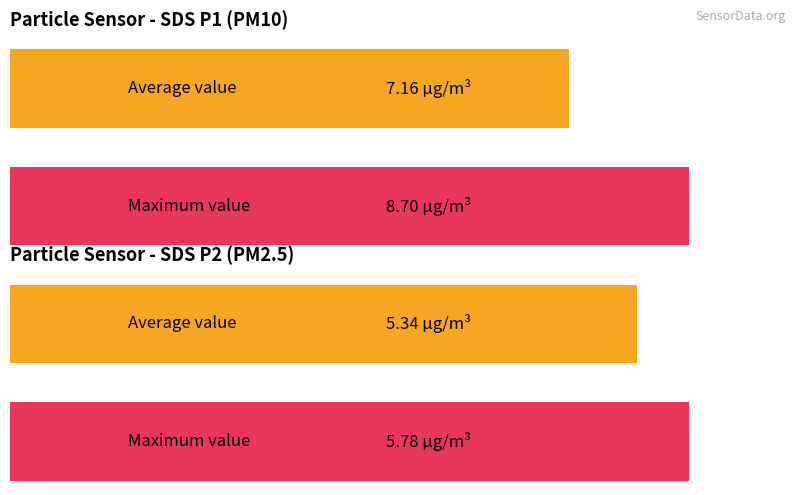

How many series are shown in this chart?

2